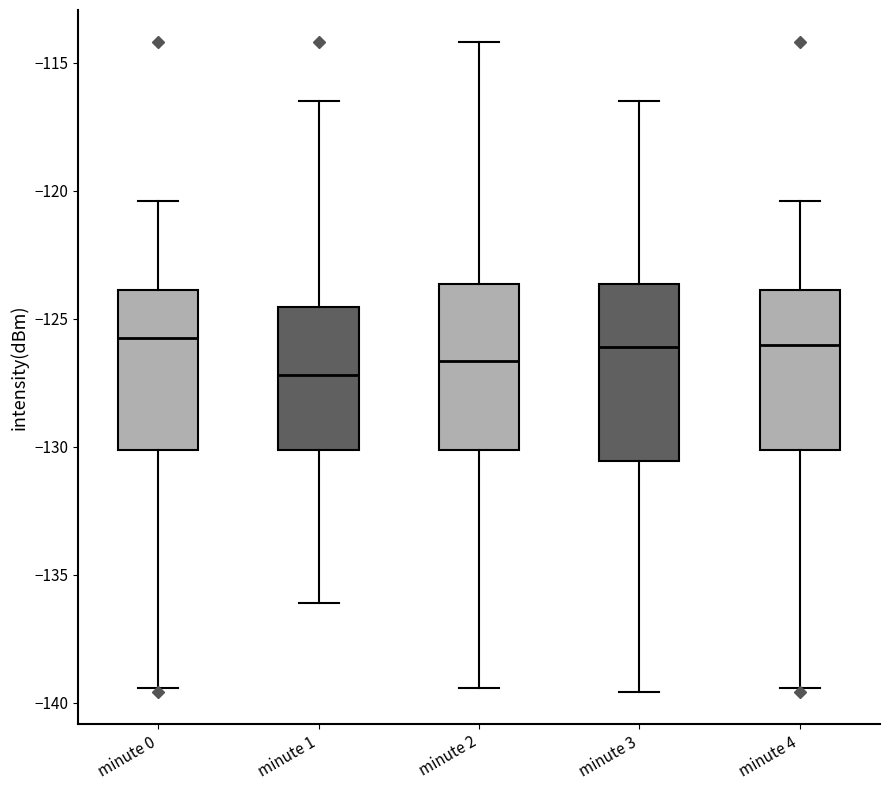

Reading left to right, read every box against the y-axis: the position of its median line, the range the box covers, and the ends of its whiskers. The values are not printed on the chart, so give them approximately, as read against the axis.

minute 0: median -125.5, box -130.0 to -124.0, whiskers -139.5 to -120.5
minute 1: median -127.0, box -130.0 to -124.5, whiskers -136.0 to -116.5
minute 2: median -126.5, box -130.0 to -123.5, whiskers -139.5 to -114.0
minute 3: median -126.0, box -130.5 to -123.5, whiskers -139.5 to -116.5
minute 4: median -126.0, box -130.0 to -124.0, whiskers -139.5 to -120.5